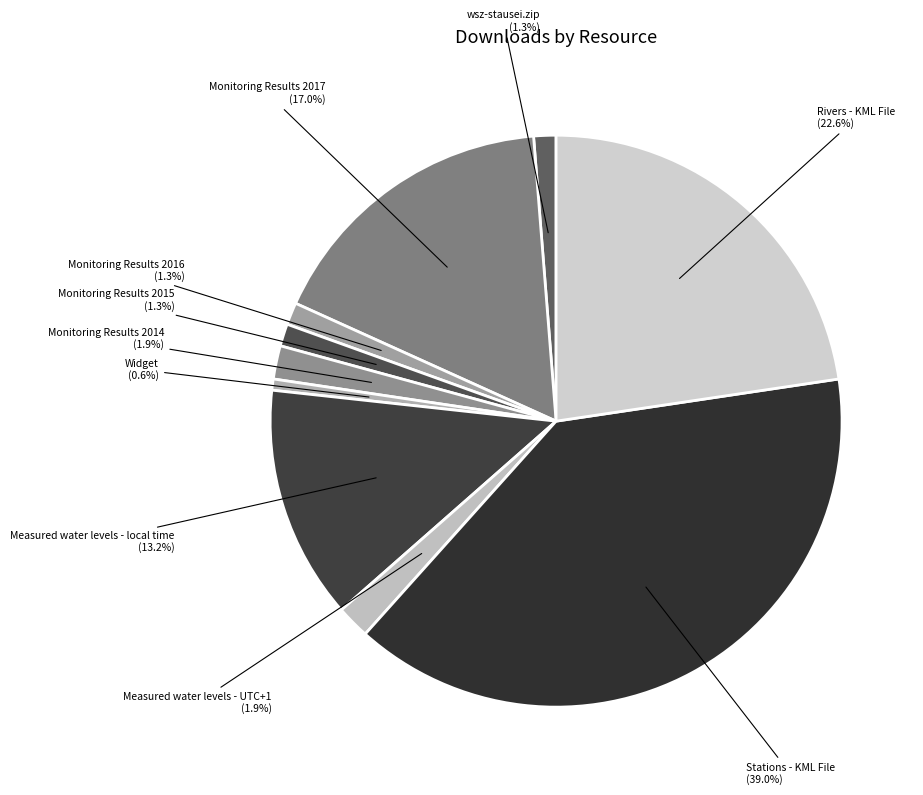

How many segments does this pie chart have?

10